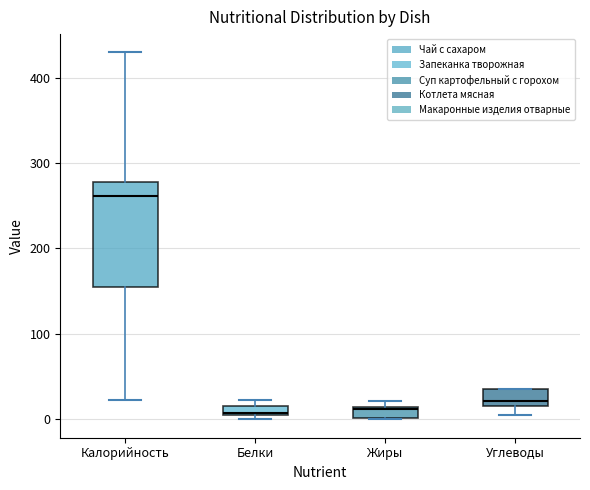

Which box is the tallest, from its lower edge to its upper edge?

Калорийность